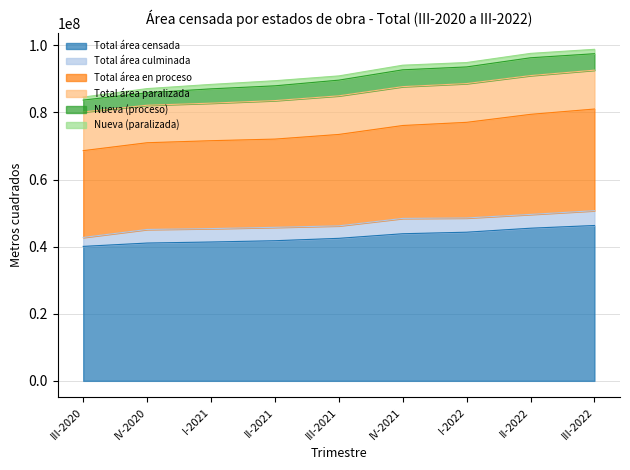

Reading left to right, extract all data points from this chart.

Total área censada: 40072872	41070625	41382374	41764720	42474459	43844806	44301061	45492035	46299738
Total área culminada: 2670053	4052751	3997509	3992328	3721164	4572527	4243399	4112007	4416955
Total área en proceso: 25865204	25845382	26193027	26295517	27243991	27685157	28501470	29824783	30294144
Total área paralizada: 11537615	11172492	11191838	11476875	11509304	11587122	11556192	11555245	11588639
Nueva (proceso): 3531651	3711514	4261928	4399347	4675760	5012555	4959568	5305963	4899403
Nueva (paralizada): 894824	1244779	1326833	1520714	1260866	1374759	1308796	1307805	1311030